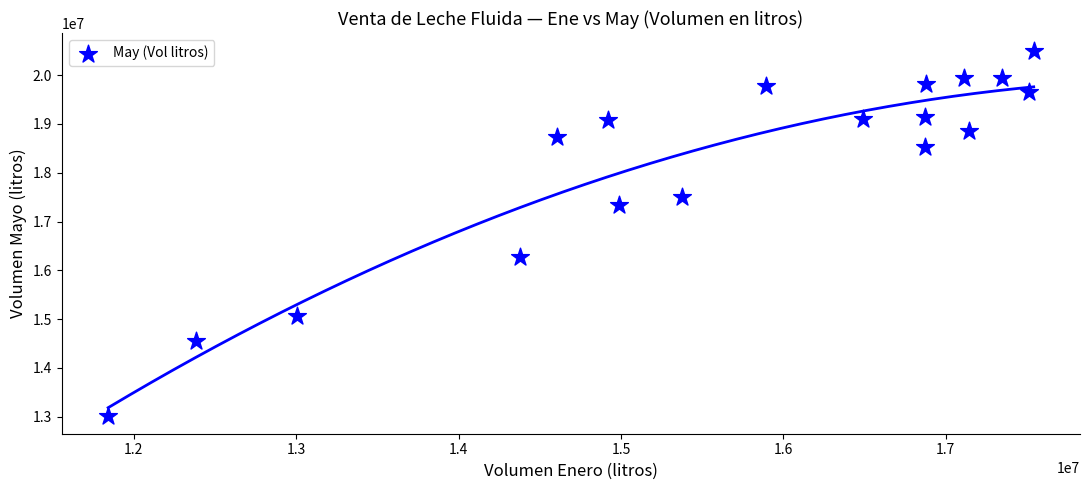

What is the range of Y values (max minus min)?

7461294.6